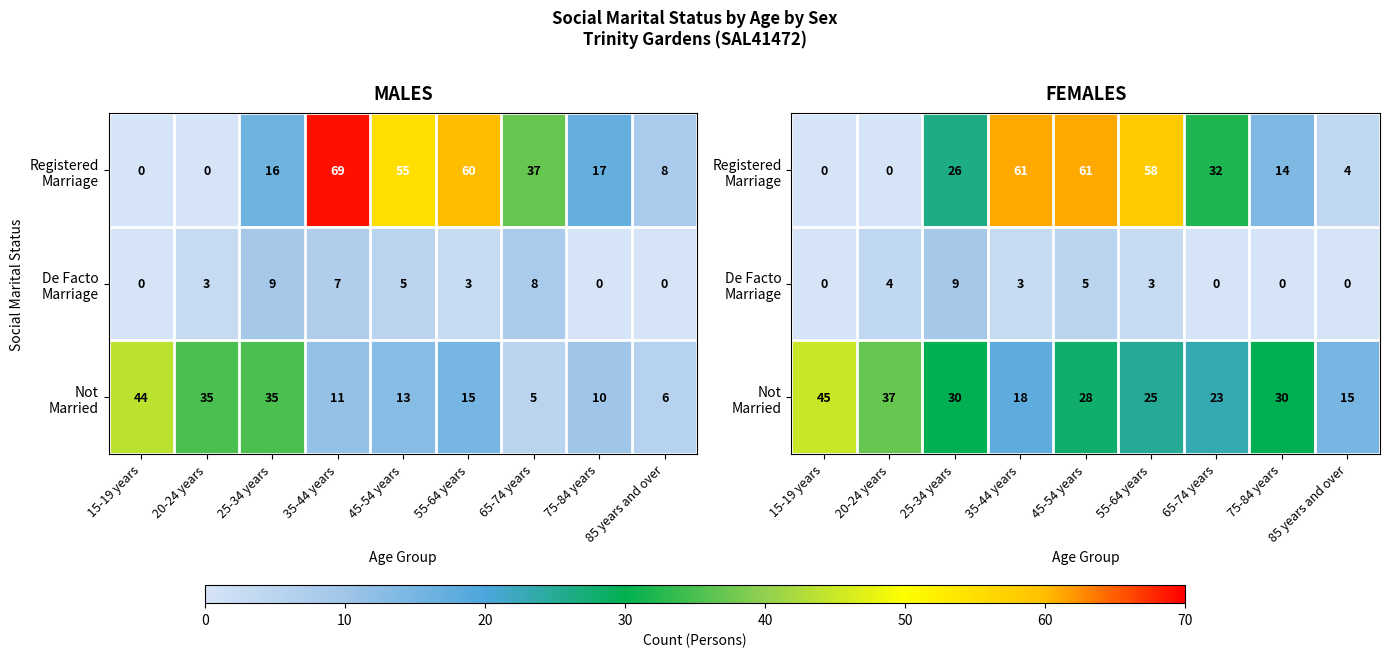

At which category is the sum across all series the highest?

45-54 years